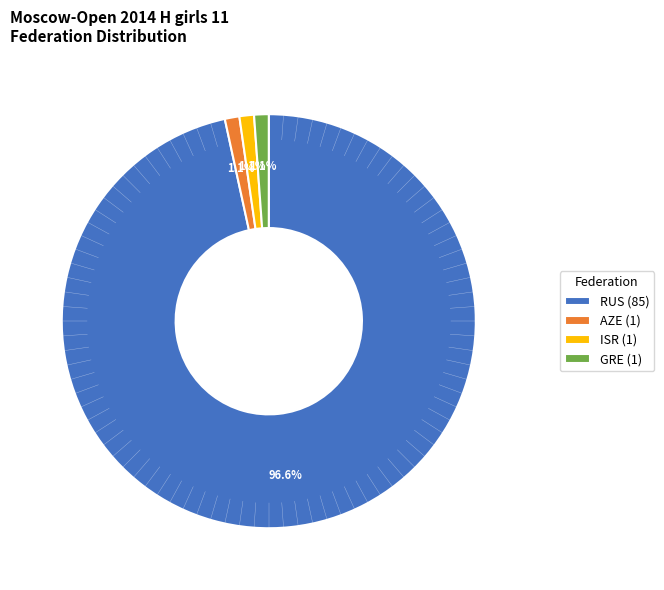

Between AZE (1) and RUS (85), which is larger?

RUS (85)